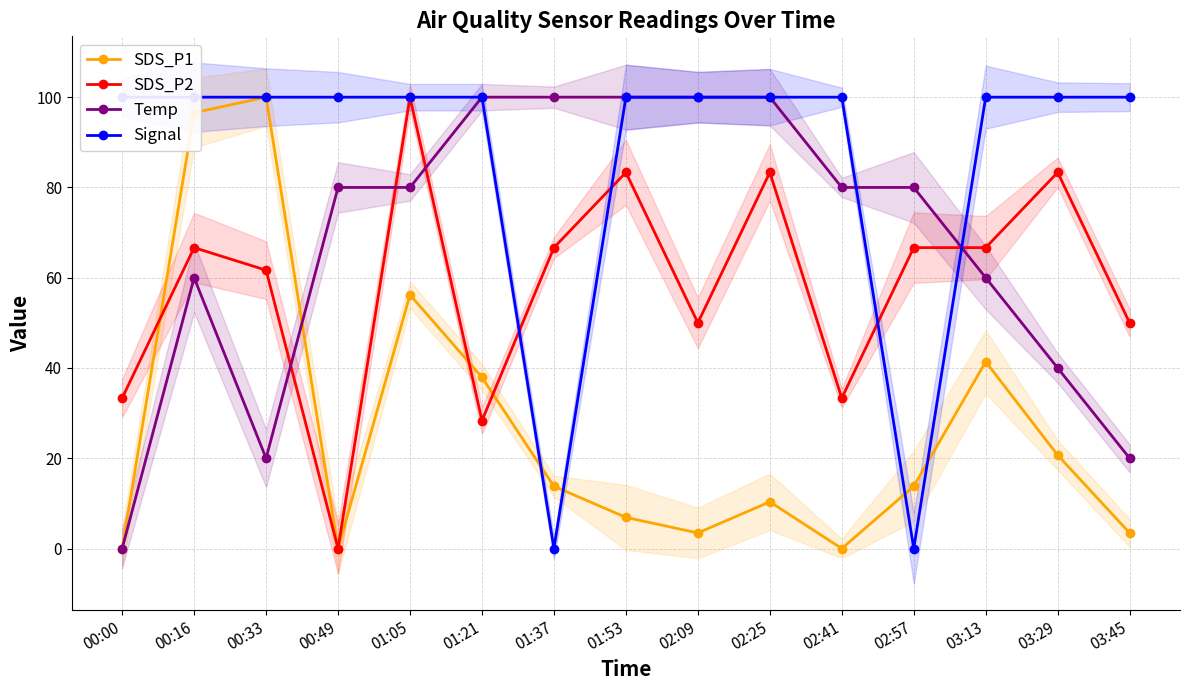

Count the number of data series in this chart.

4